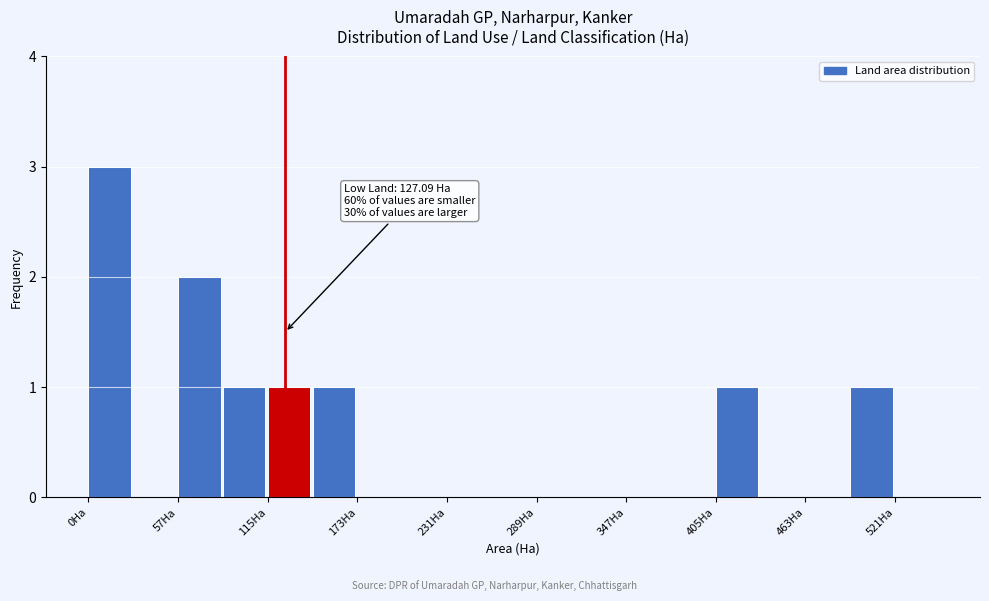

Around what value on the x-axis is the tallest bar? Give the approximate position of its centre, as read against the axis.

10